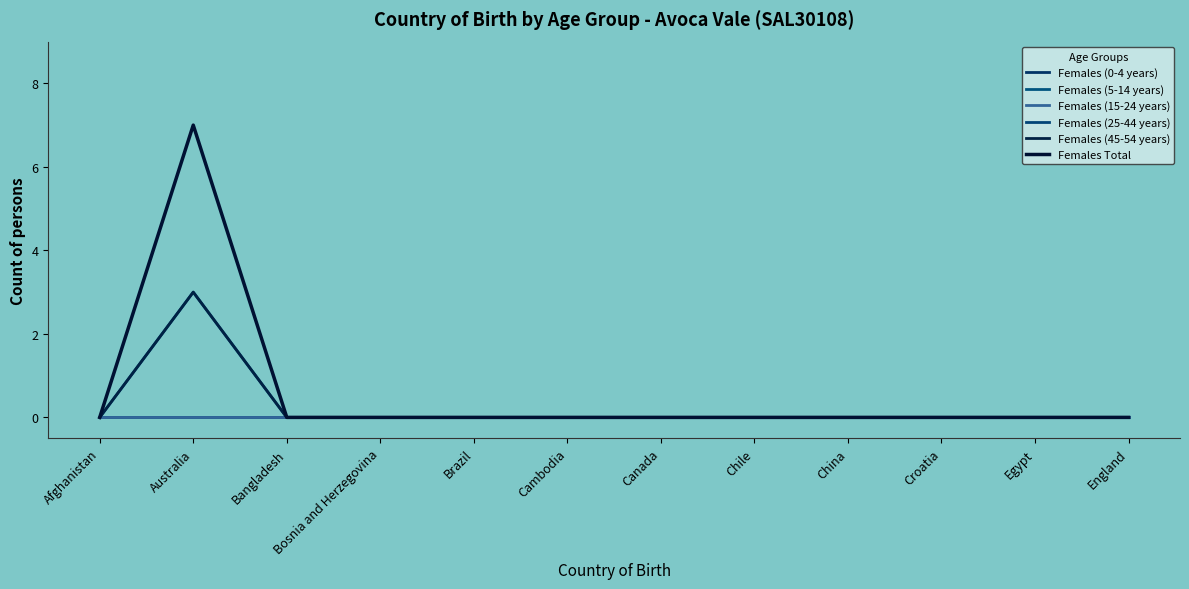

Between Afghanistan and Australia, which is larger?

Afghanistan